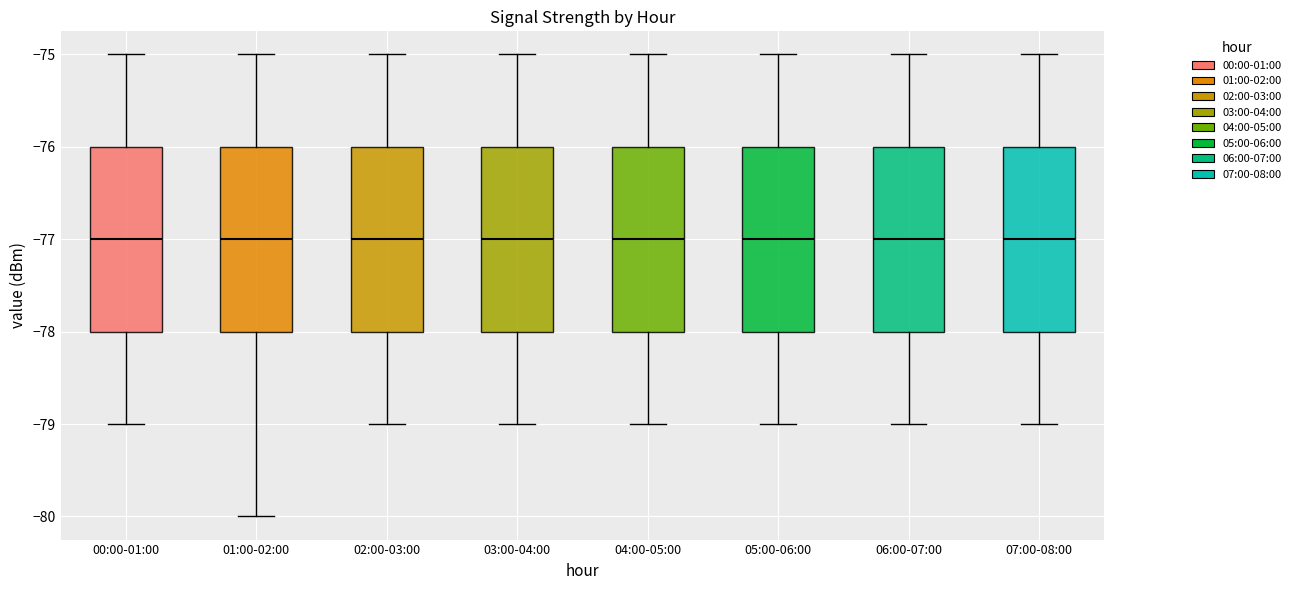

Where is the lower edge of the box for 04:00-05:00 on the y-axis? The values are not printed on the chart, so give them approximately, as read against the axis.

-78